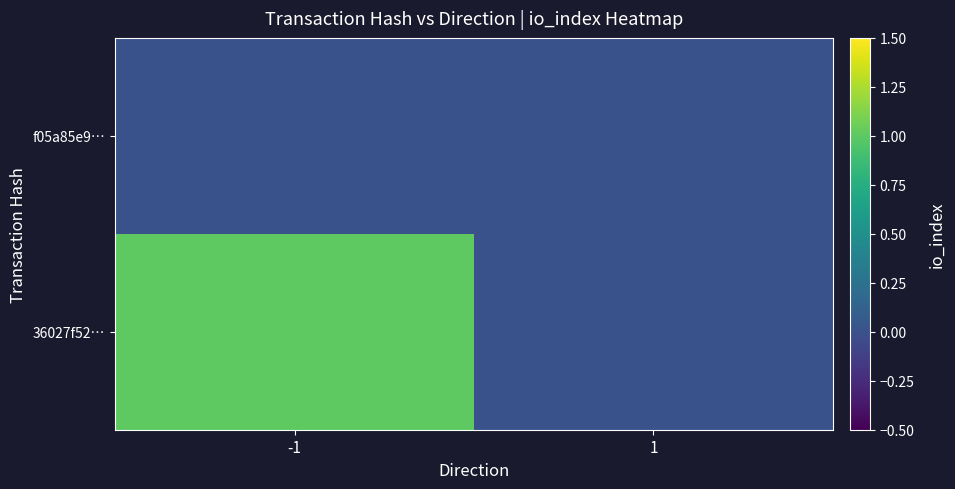

At which category is the sum across all series the highest?

-1